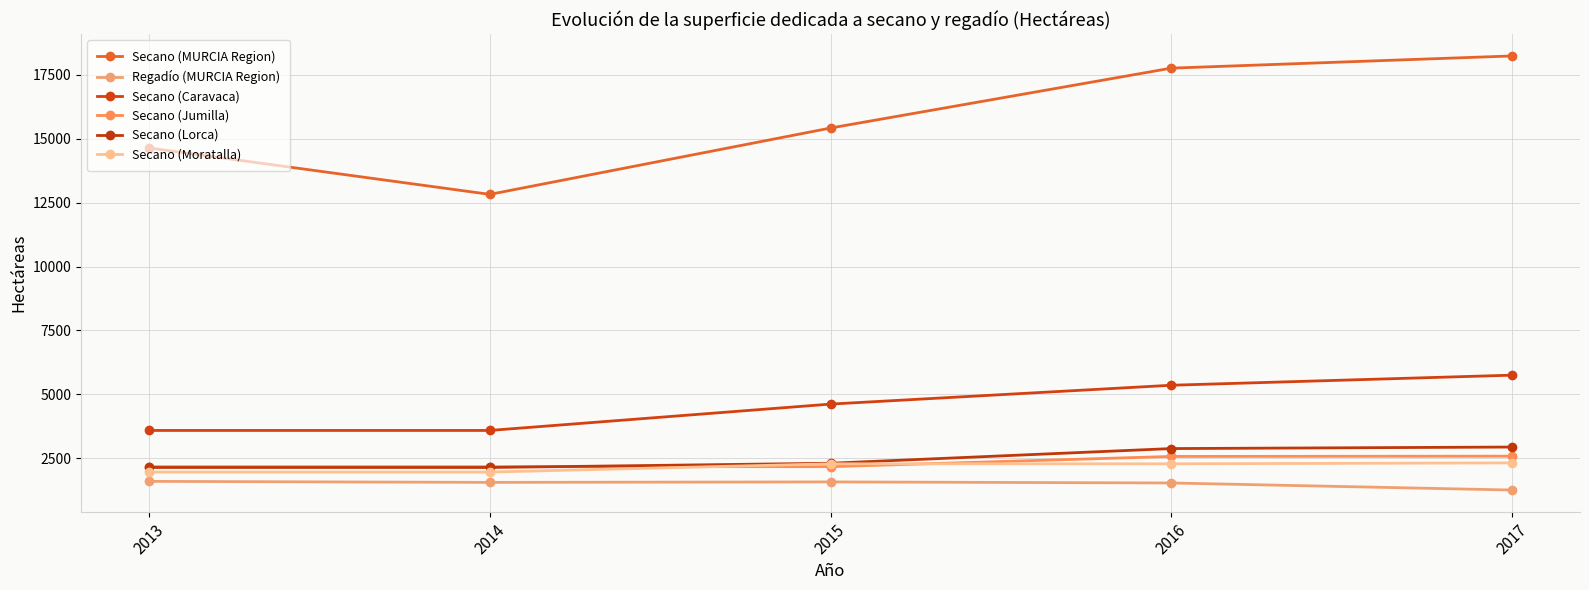

What is the difference between the maximum and minimum values in the Secano (Caravaca) series?

2165